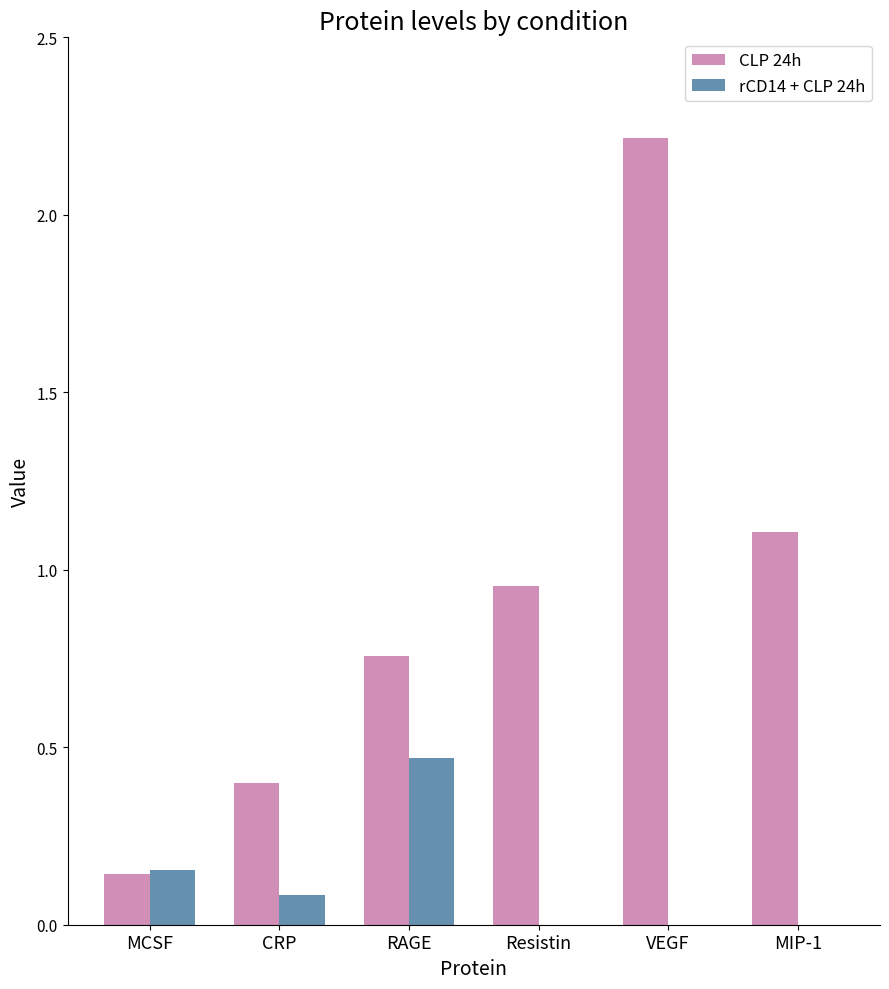

What is the total value across all series at MCSF?

0.3